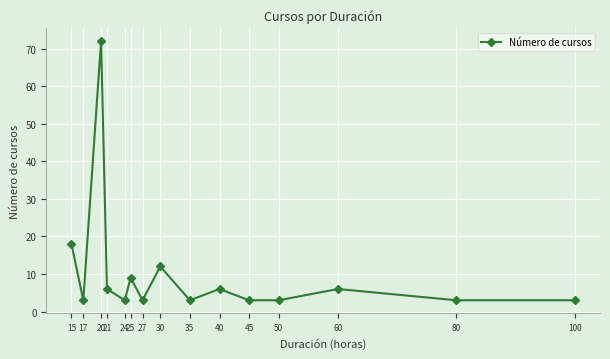

The value at 27 is 3. True or false?

True